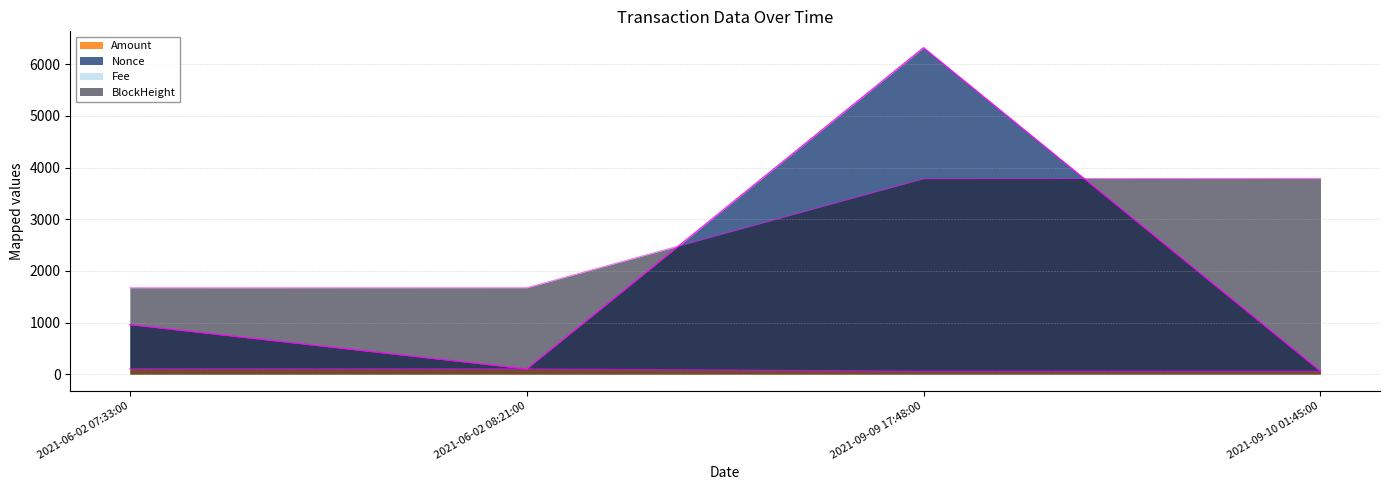

What is the label of the 2nd point from the left?

2021-06-02 08:21:00